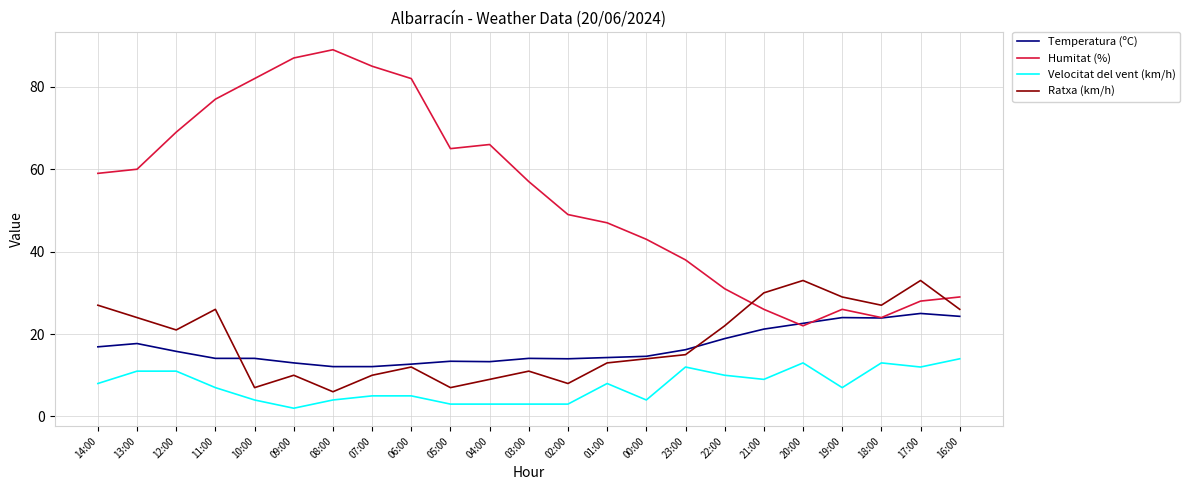

True or false: Ratxa (km/h) and Velocitat del vent (km/h) intersect in this chart.

False